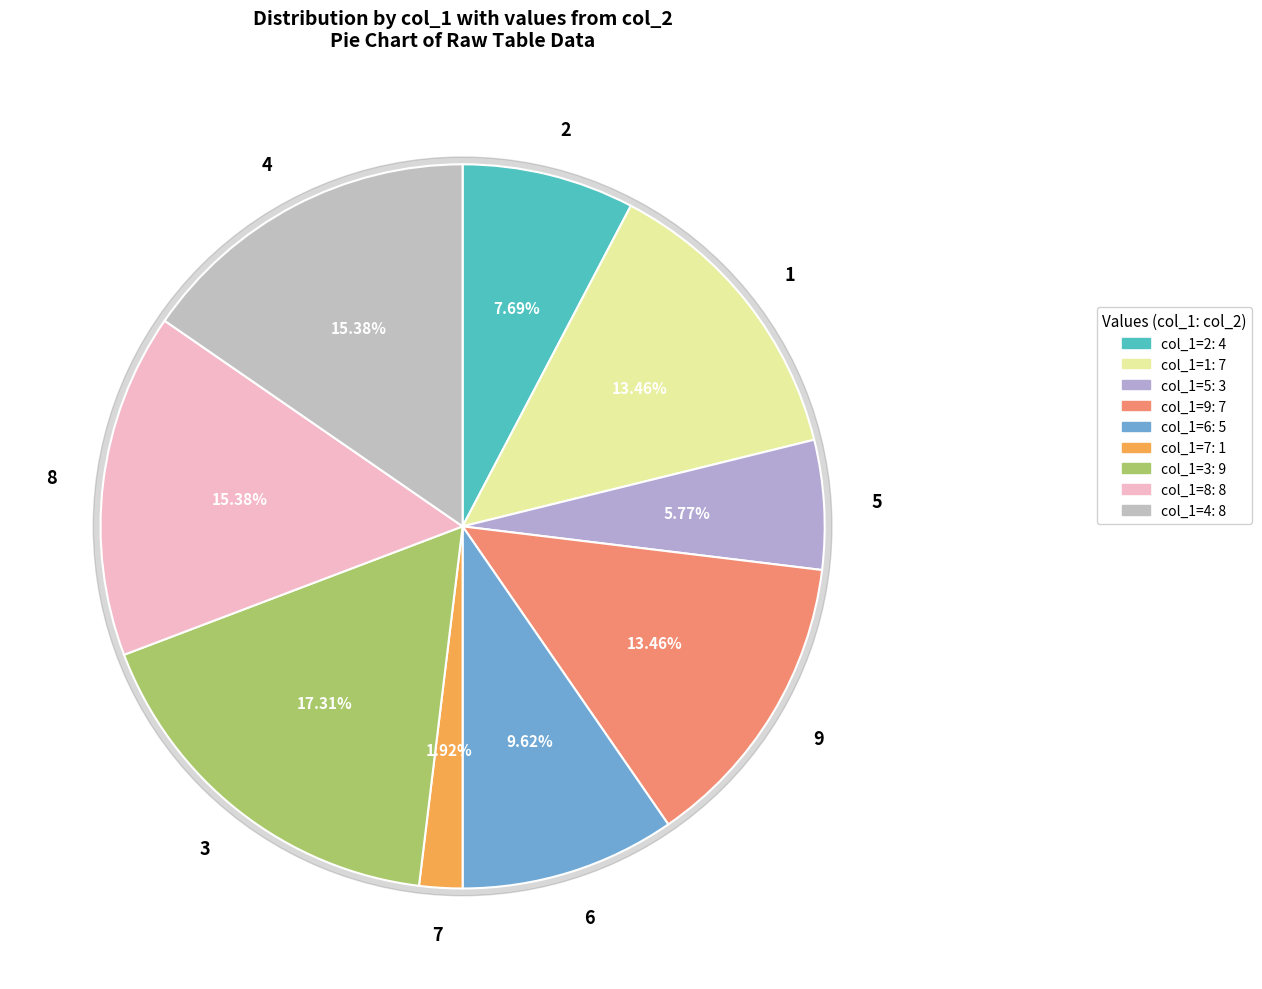

Count the number of slices in the pie.

9